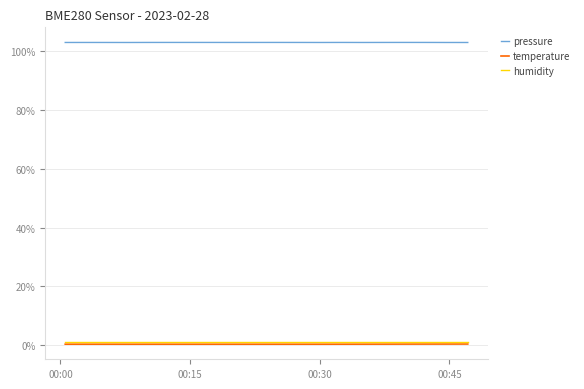

Does the chart display data point markers on the line(s)?

No